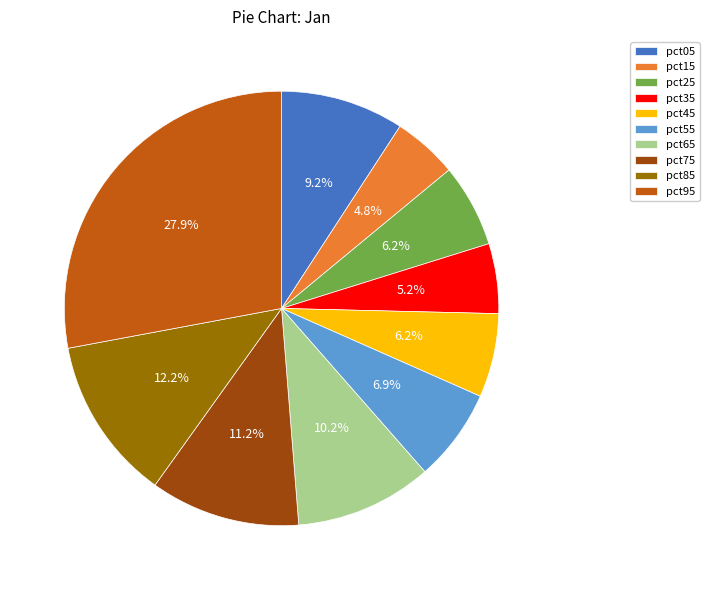

Does pct55 account for over 50% of the chart?

No